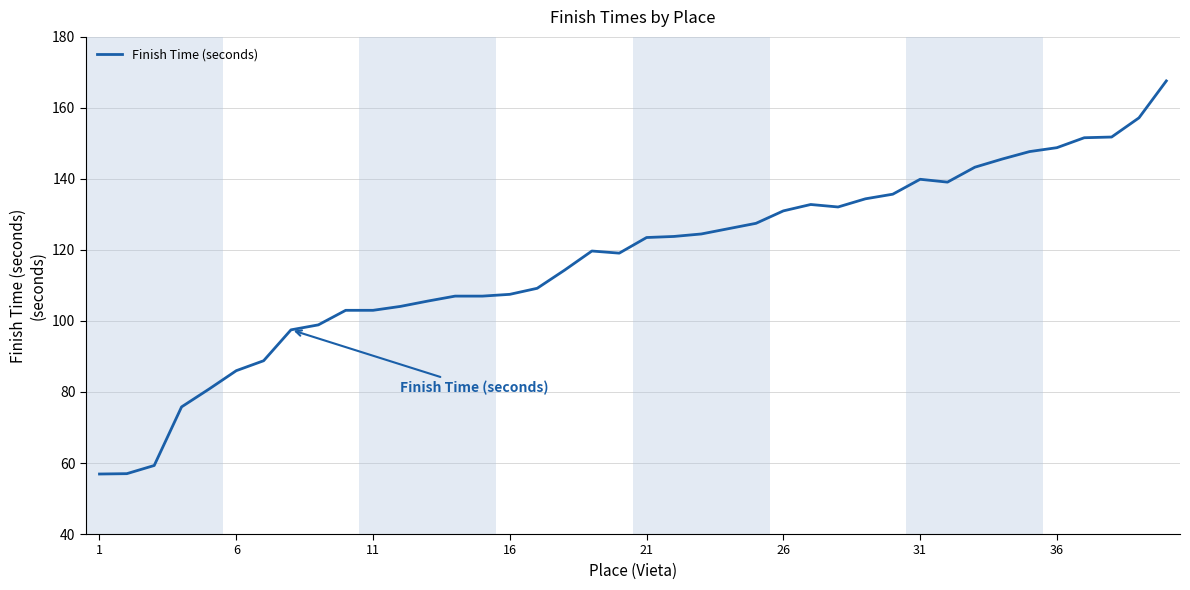

What is the difference between the maximum and minimum values?

110.7